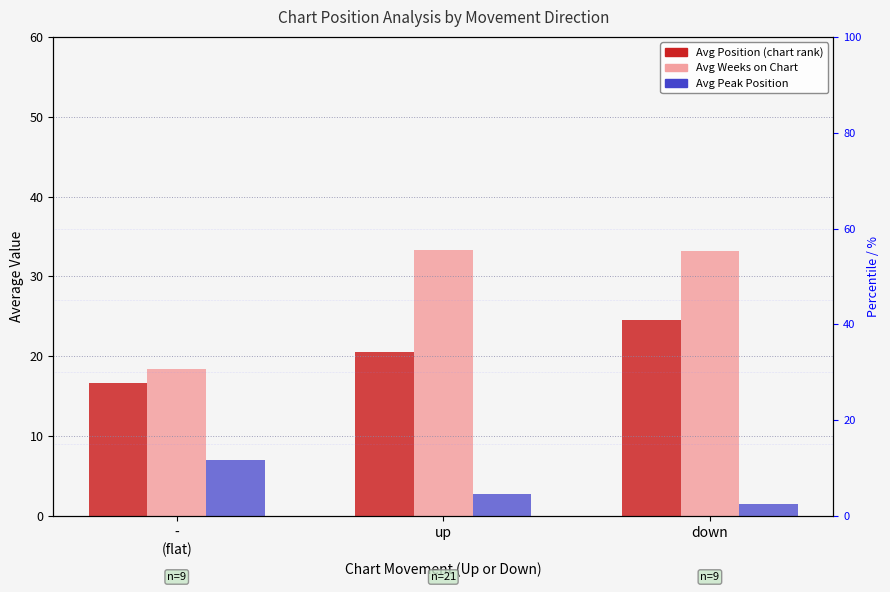

The value of Avg Peak Position at down is 0.5. True or false?

False